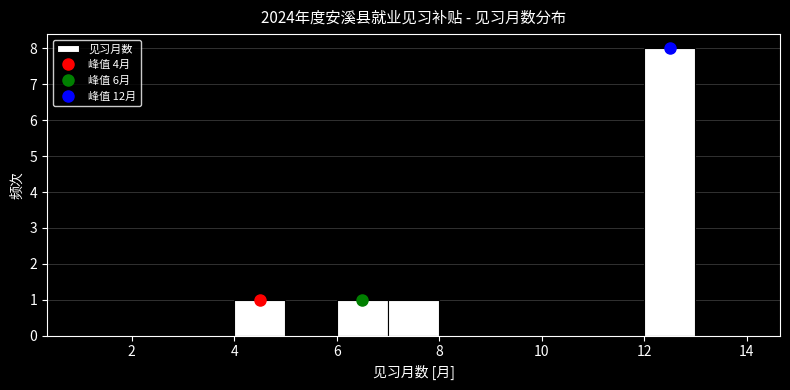

Reading left to right, transcribe this chart: for each bar, give the range it covers on the x-axis and its height. The values are not printed on the chart, so give them approximately, as read against the axis.

1 to 2: 0
2 to 3: 0
3 to 4: 0
4 to 5: 1
5 to 6: 0
6 to 7: 1
7 to 8: 1
8 to 9: 0
9 to 10: 0
10 to 11: 0
11 to 12: 0
12 to 13: 8
13 to 14: 0